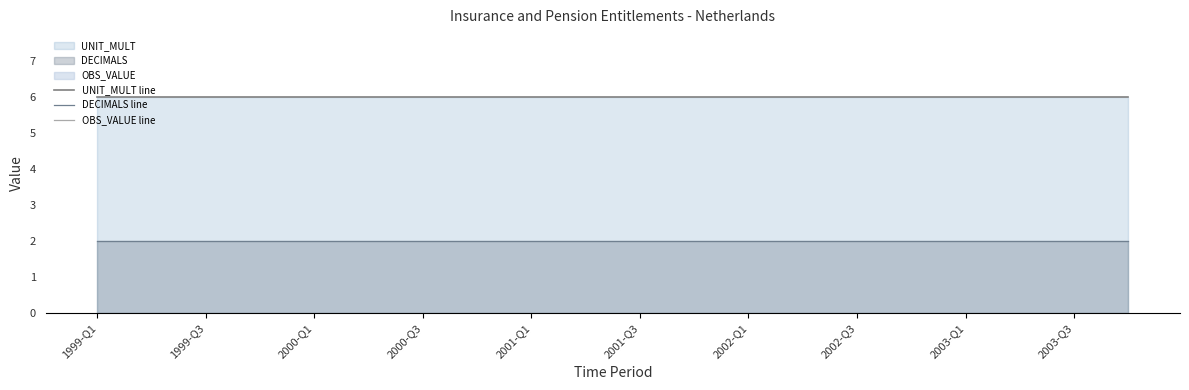

Reading right to left, extract all data points from this chart.

UNIT_MULT line: 6	6	6	6	6	6	6	6	6	6	6	6	6	6	6	6	6	6	6	6
DECIMALS line: 2	2	2	2	2	2	2	2	2	2	2	2	2	2	2	2	2	2	2	2
OBS_VALUE line: 0	0	0	0	0	0	0	0	0	0	0	0	0	0	0	0	0	0	0	0